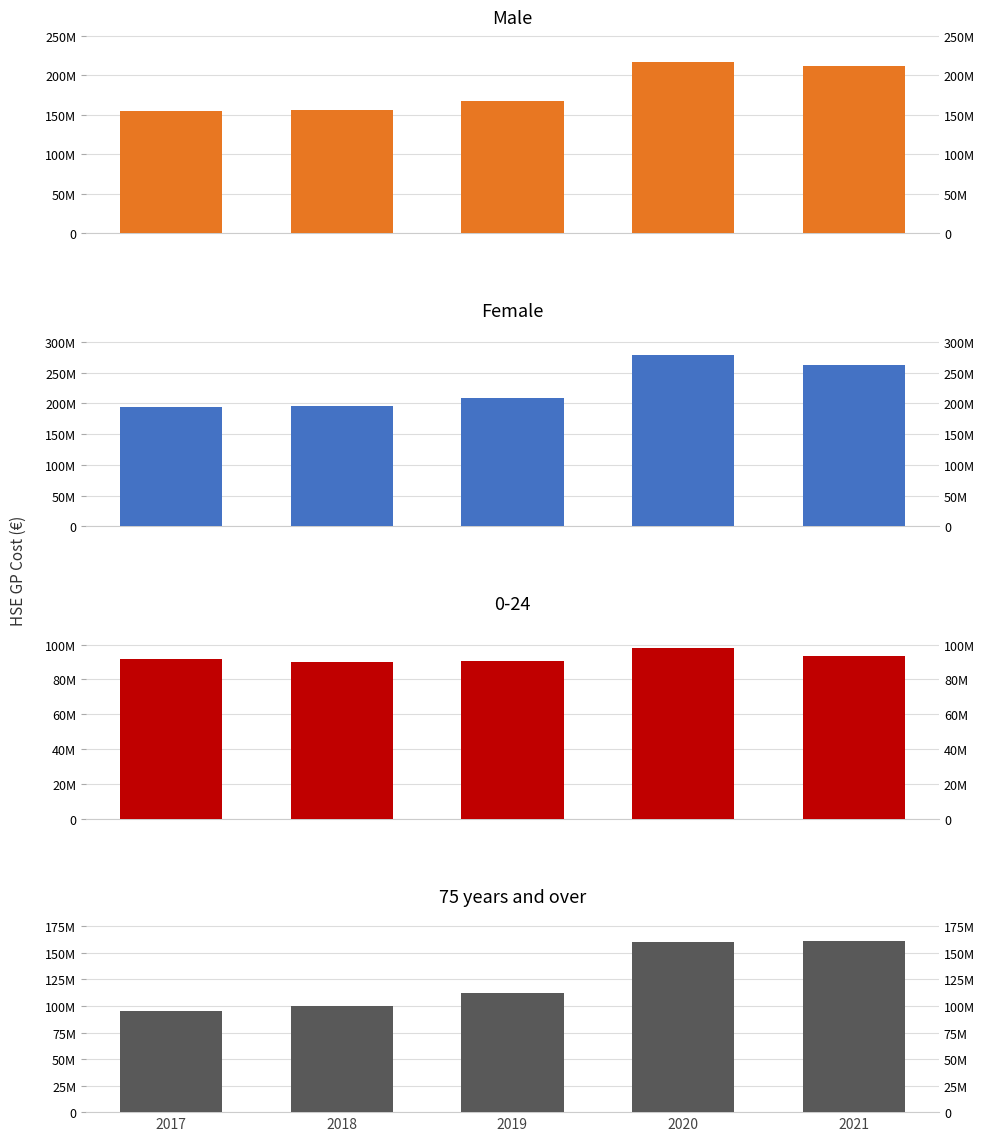

Which category has the highest value across all series?

2020